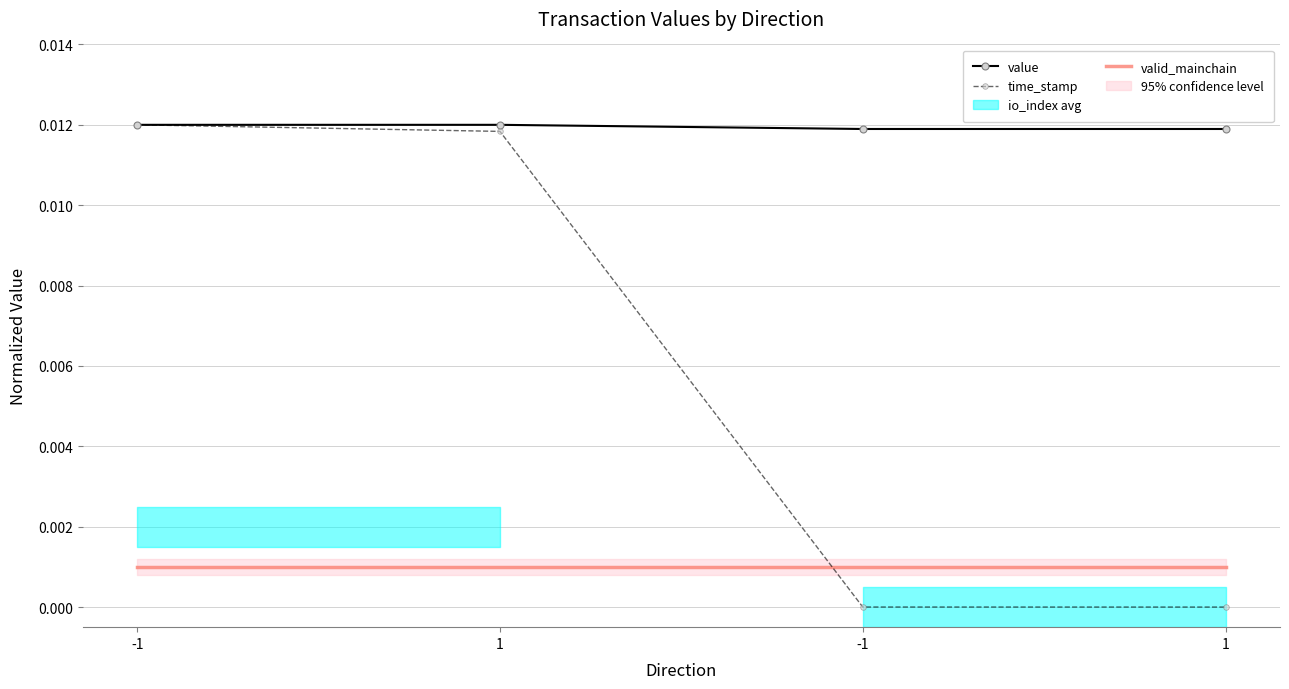

Count the value values in the range 0 to 1.

4